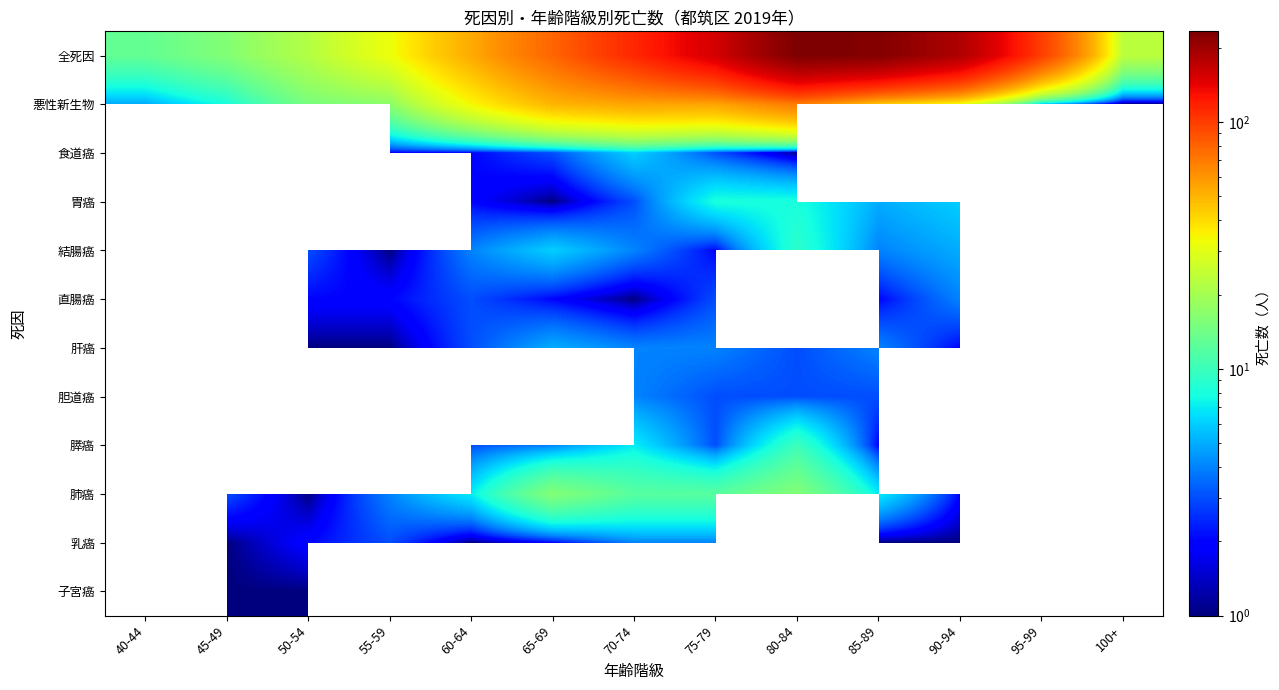

List the series in order of their peak value, lowest first.

悪性新生物, 食道癌, 胃癌, 結腸癌, 直腸癌, 肝癌, 胆道癌, 膵癌, 肺癌, 乳癌, 子宮癌, 全死因